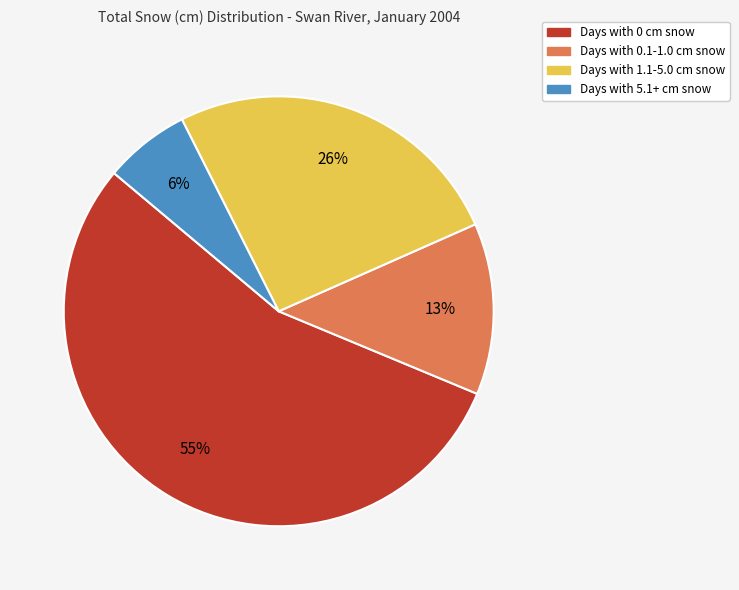

Is there a majority slice in this chart?

Yes